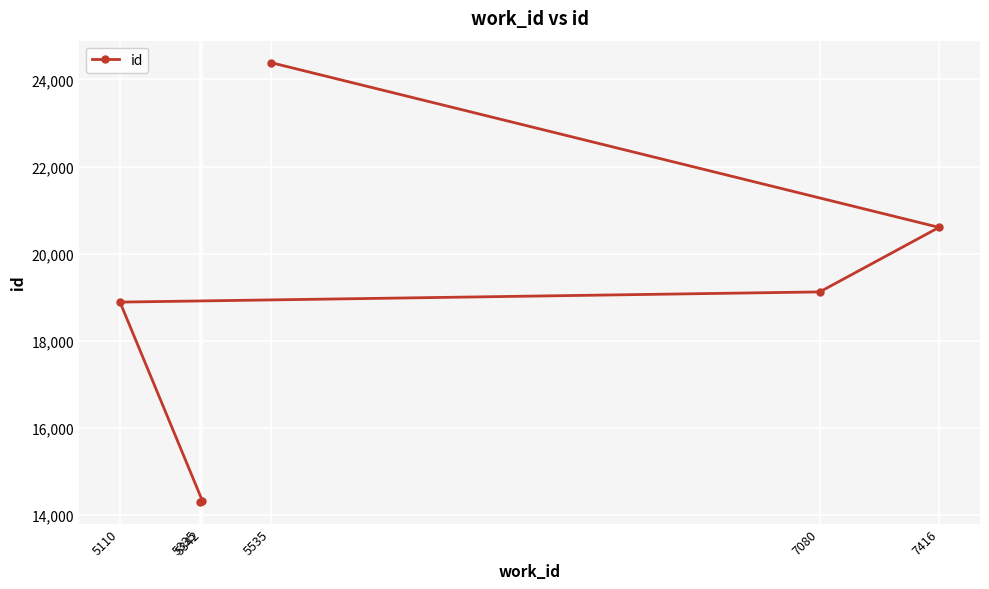

How many data points are less than 19123?

3